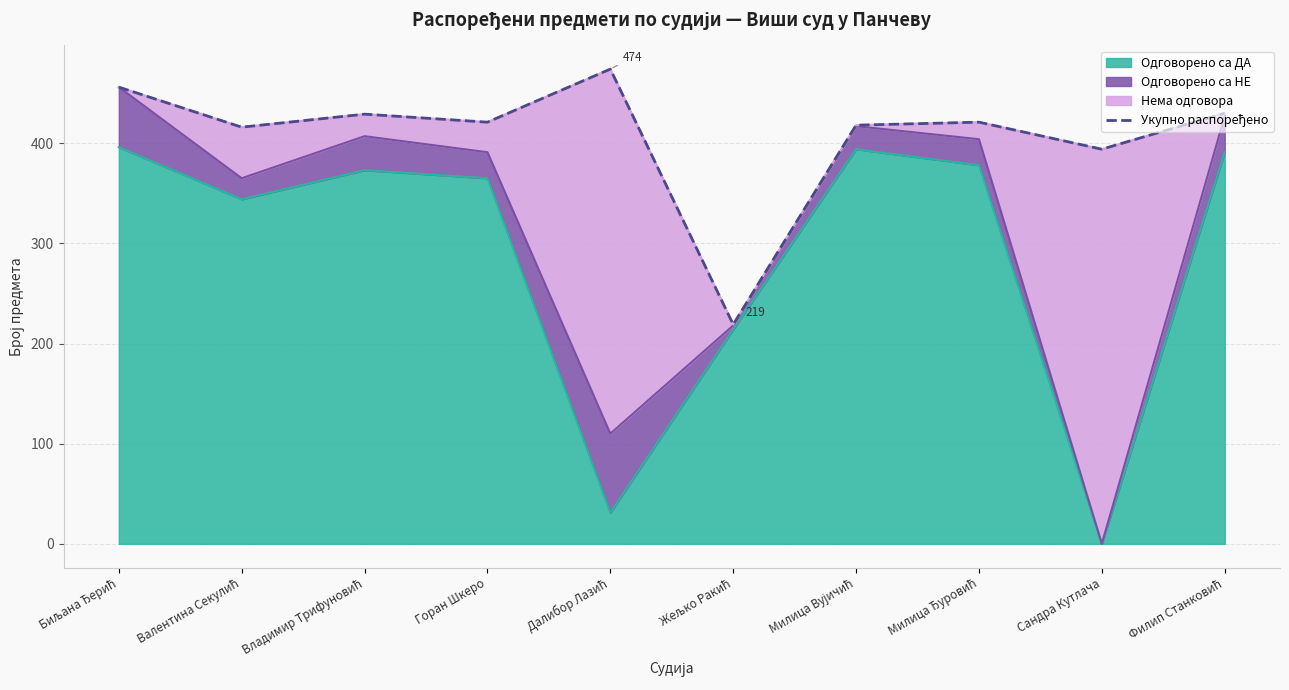

Reading right to left, list all the values displayed in this chart.

Филип Станковић=430	Сандра Кутлача=394	Милица Ђуровић=421	Милица Вујичић=418	Жељко Ракић=219	Далибор Лазић=474	Горан Шкеро=421	Владимир Трифуновић=429	Валентина Секулић=416	Биљана Ђерић=456